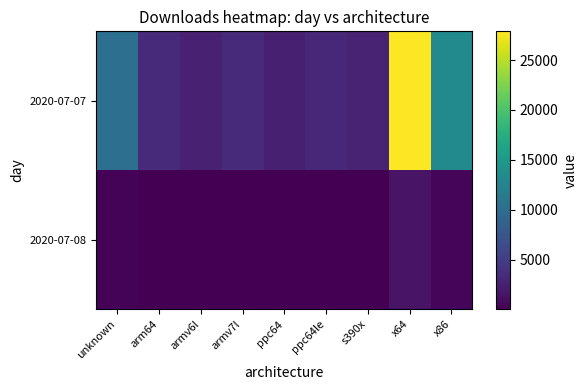

List the series in order of their overall mean, highest first.

2020-07-07, 2020-07-08